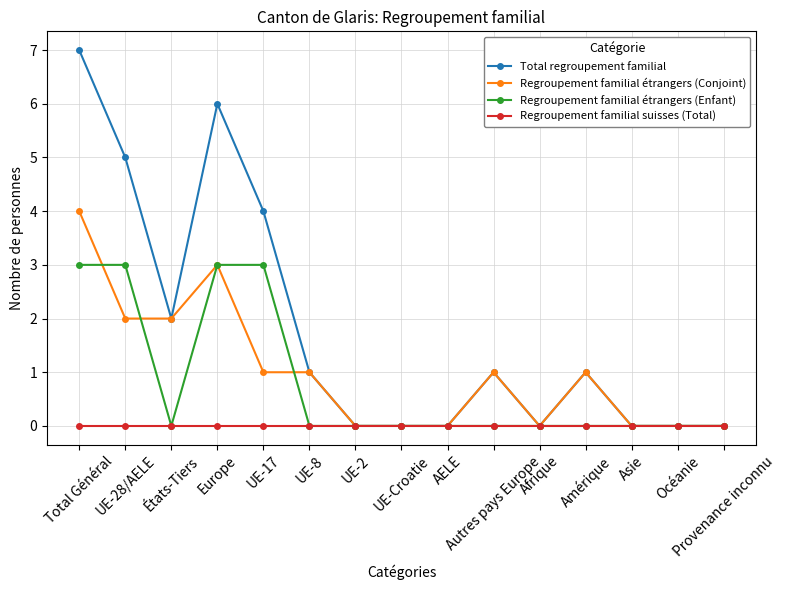

Reading right to left, transcribe all the data shown in this chart.

Total regroupement familial: 0	0	0	1	0	1	0	0	0	1	4	6	2	5	7
Regroupement familial étrangers (Conjoint): 0	0	0	1	0	1	0	0	0	1	1	3	2	2	4
Regroupement familial étrangers (Enfant): 0	0	0	0	0	0	0	0	0	0	3	3	0	3	3
Regroupement familial suisses (Total): 0	0	0	0	0	0	0	0	0	0	0	0	0	0	0